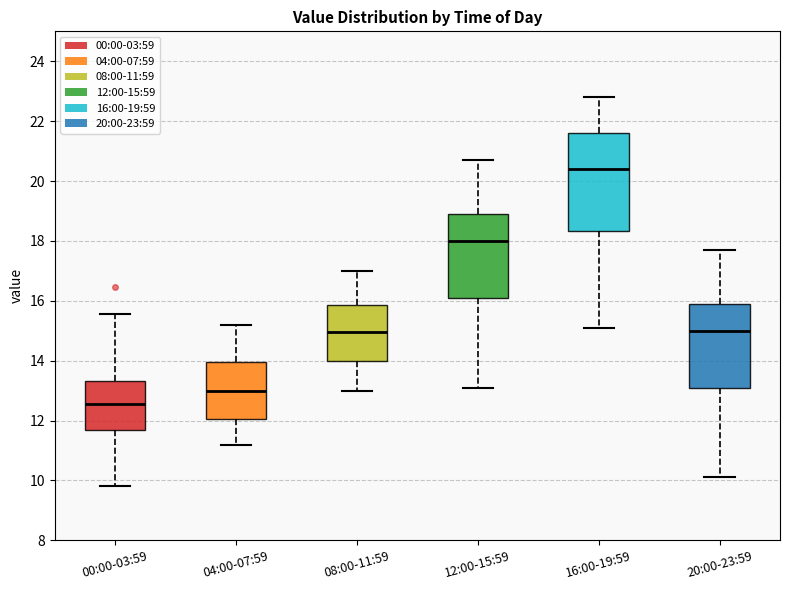

Reading left to right, transcribe this box plot: for each box, give where its median line is, the range the box spans, and where its two whiskers end, as read against the y-axis. The values are not printed on the chart, so give them approximately, as read against the axis.

00:00-03:59: median 12.6, box 11.6 to 13.4, whiskers 9.8 to 15.6
04:00-07:59: median 13.0, box 12.0 to 14.0, whiskers 11.2 to 15.2
08:00-11:59: median 15.0, box 14.0 to 15.8, whiskers 13.0 to 17.0
12:00-15:59: median 18.0, box 16.2 to 19.0, whiskers 13.2 to 20.8
16:00-19:59: median 20.4, box 18.4 to 21.6, whiskers 15.2 to 22.8
20:00-23:59: median 15.0, box 13.2 to 16.0, whiskers 10.2 to 17.8